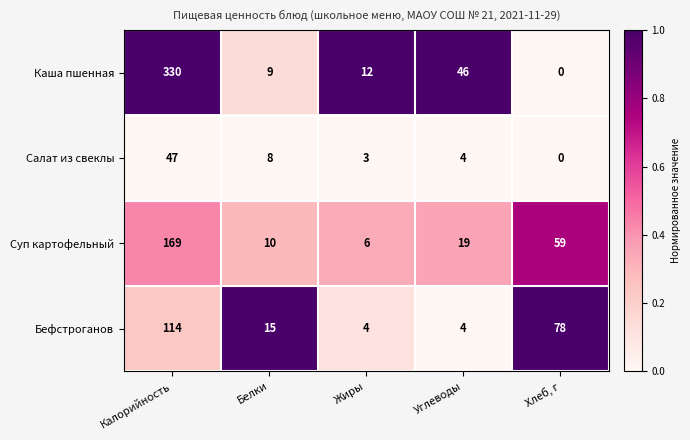

Which series has the largest range (max minus min)?

Каша пшенная